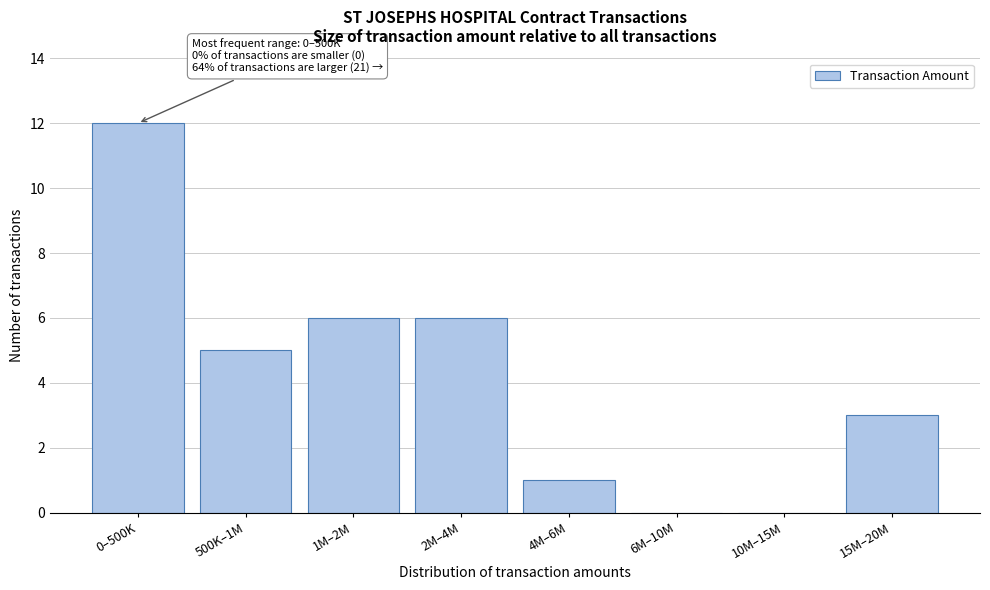

Reading right to left, transcribe all the data shown in this chart.

15M–20M=3	10M–15M=0	6M–10M=0	4M–6M=1	2M–4M=6	1M–2M=6	500K–1M=5	0–500K=12